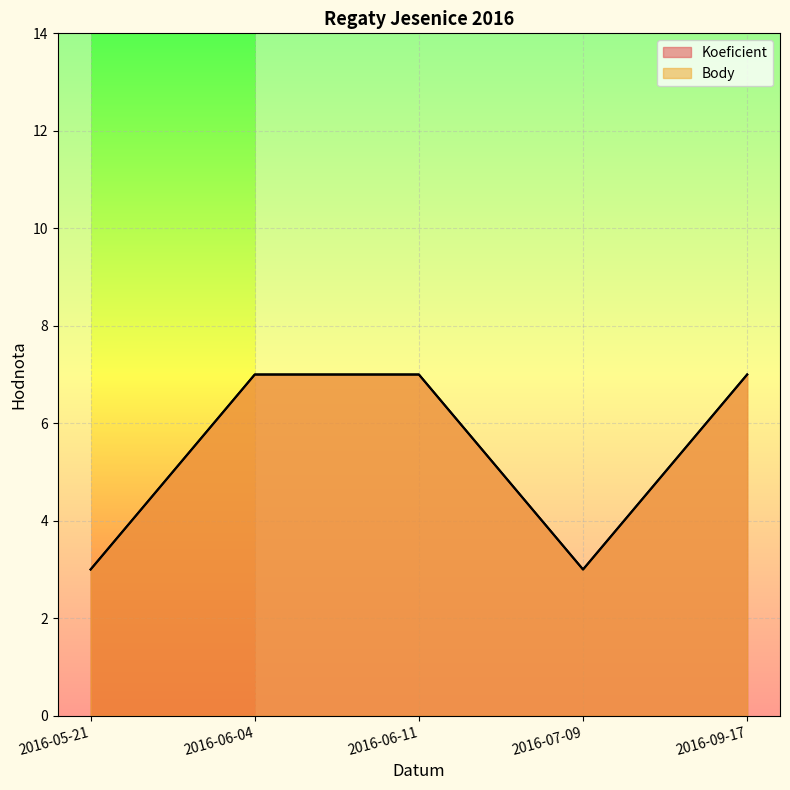

Which has a higher value, 2016-09-17 or 2016-07-09?

2016-09-17